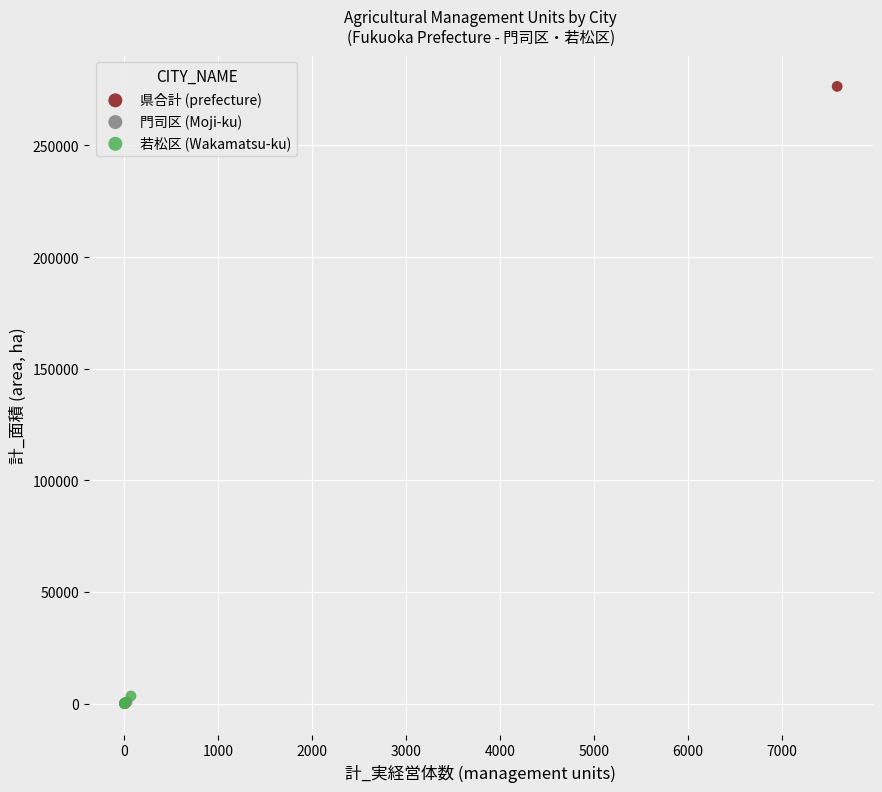

What are all the series names shown in the legend?

県合計 (prefecture), 門司区 (Moji-ku), 若松区 (Wakamatsu-ku)